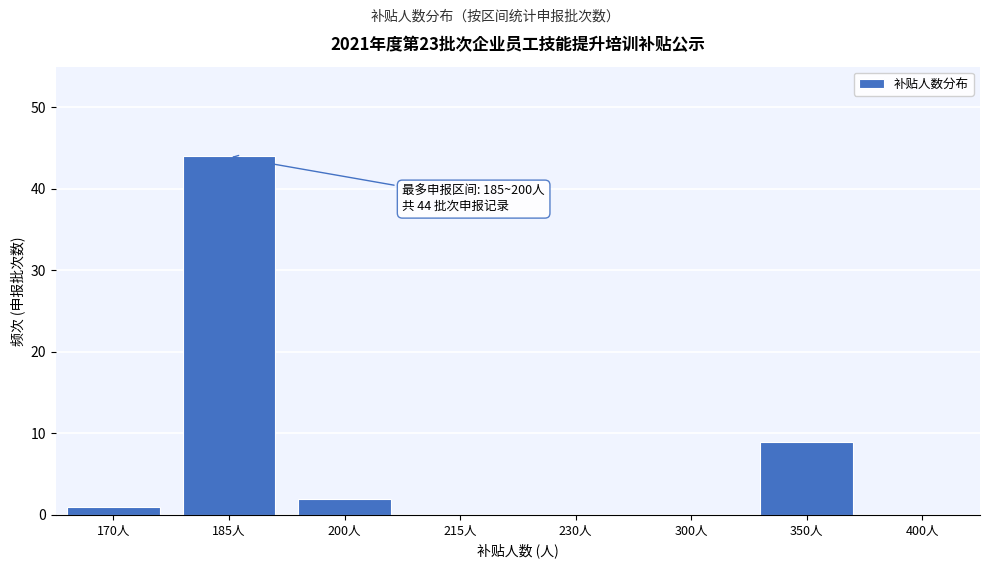

Reading right to left, what are all the values shown in this chart?

400人=0	350人=9	300人=0	230人=0	215人=0	200人=2	185人=44	170人=1